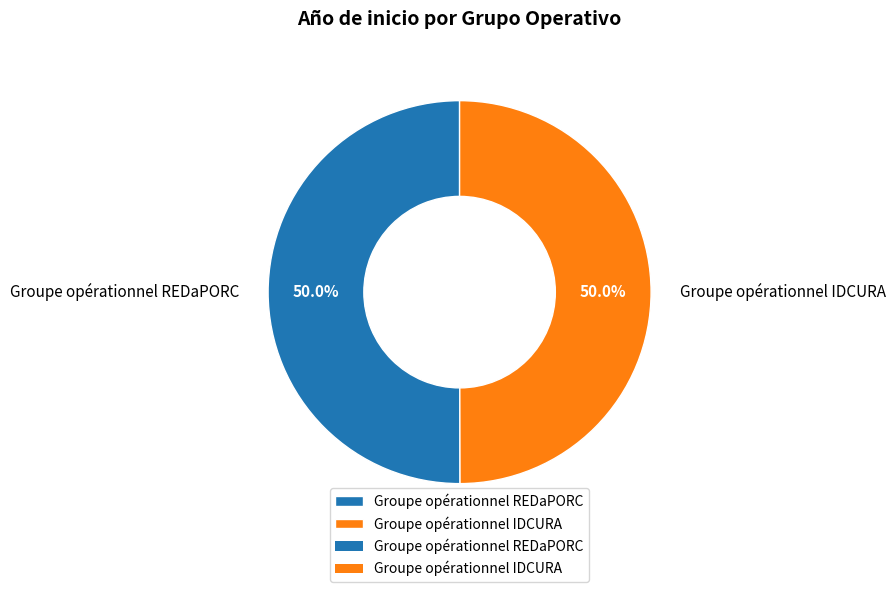

To the nearest percent, what percentage of the pie is Groupe opérationnel REDaPORC?

50%